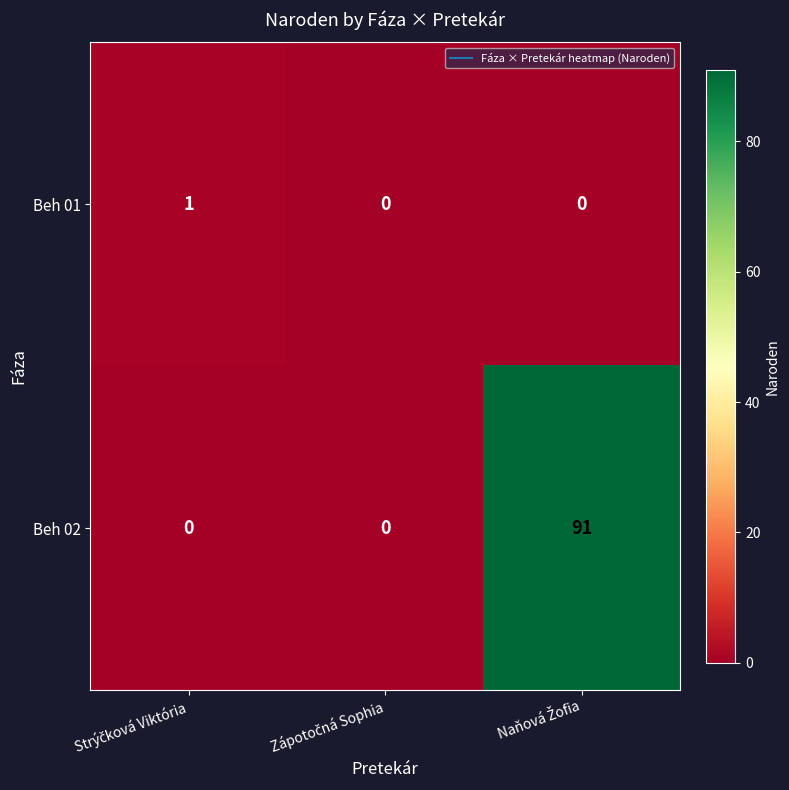

Reading right to left, transcribe all the data shown in this chart.

Beh 01: 0	0	1
Beh 02: 91	0	0